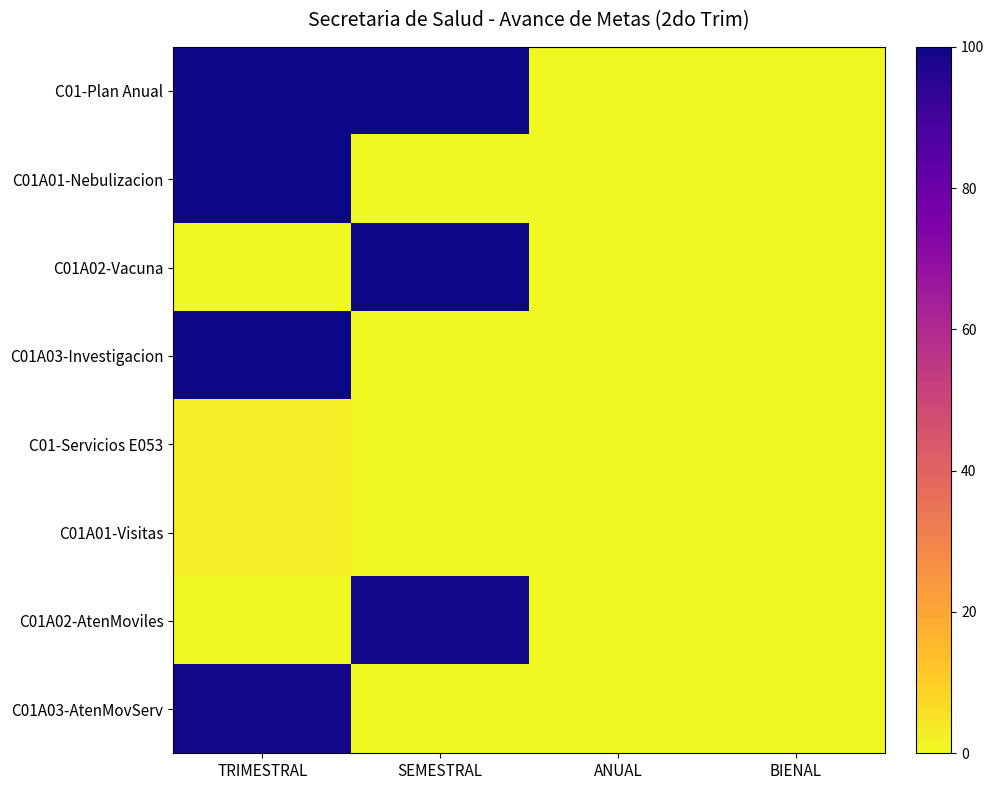

Reading left to right, extract all data points from this chart.

C01-Plan Anual: TRIMESTRAL=100.0	SEMESTRAL=100.0	ANUAL=0.0	BIENAL=0.0
C01A01-Nebulizacion: TRIMESTRAL=100.0	SEMESTRAL=0.0	ANUAL=0.0	BIENAL=0.0
C01A02-Vacuna: TRIMESTRAL=0.0	SEMESTRAL=100.0	ANUAL=0.0	BIENAL=0.0
C01A03-Investigacion: TRIMESTRAL=100.0	SEMESTRAL=0.0	ANUAL=0.0	BIENAL=0.0
C01-Servicios E053: TRIMESTRAL=2.6	SEMESTRAL=0.0	ANUAL=0.0	BIENAL=0.0
C01A01-Visitas: TRIMESTRAL=2.7	SEMESTRAL=0.0	ANUAL=0.0	BIENAL=0.0
C01A02-AtenMoviles: TRIMESTRAL=0.0	SEMESTRAL=98.9	ANUAL=0.0	BIENAL=0.0
C01A03-AtenMovServ: TRIMESTRAL=98.9	SEMESTRAL=0.0	ANUAL=0.0	BIENAL=0.0